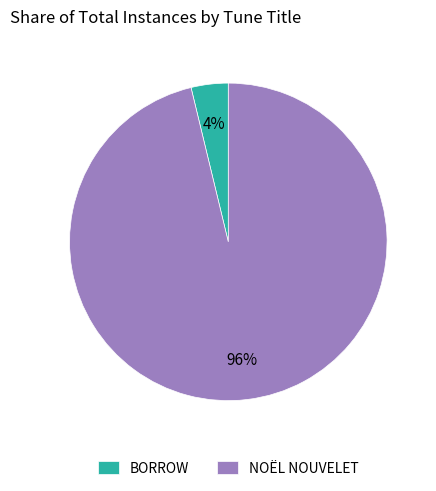

Rank the categories by value from highest to lowest.

NOËL NOUVELET, BORROW